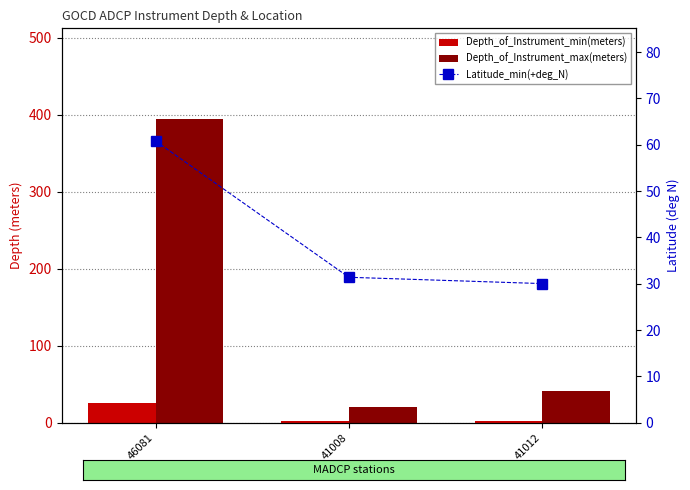

At which label does Latitude_min(+deg_N) first exceed 31?

46081